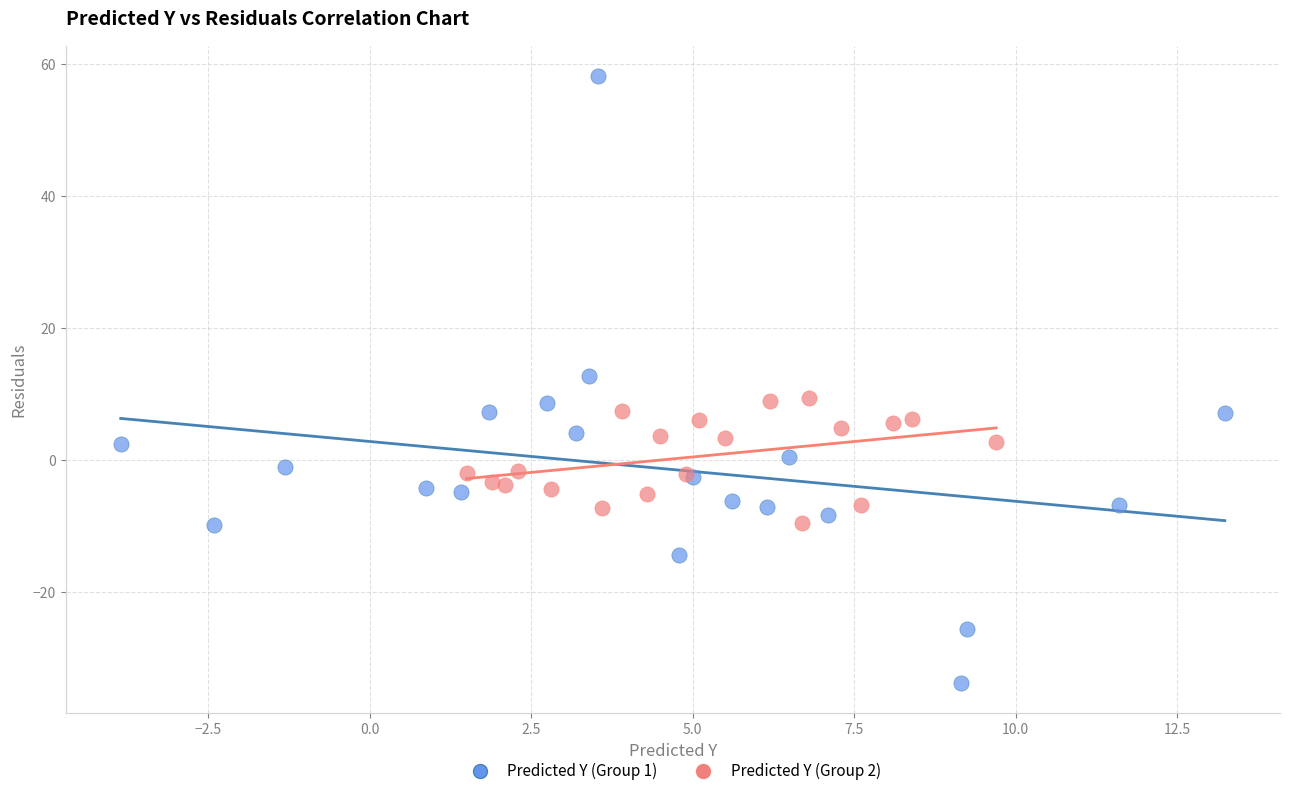

Which series has the largest Y range (max minus min)?

Predicted Y (Group 1)